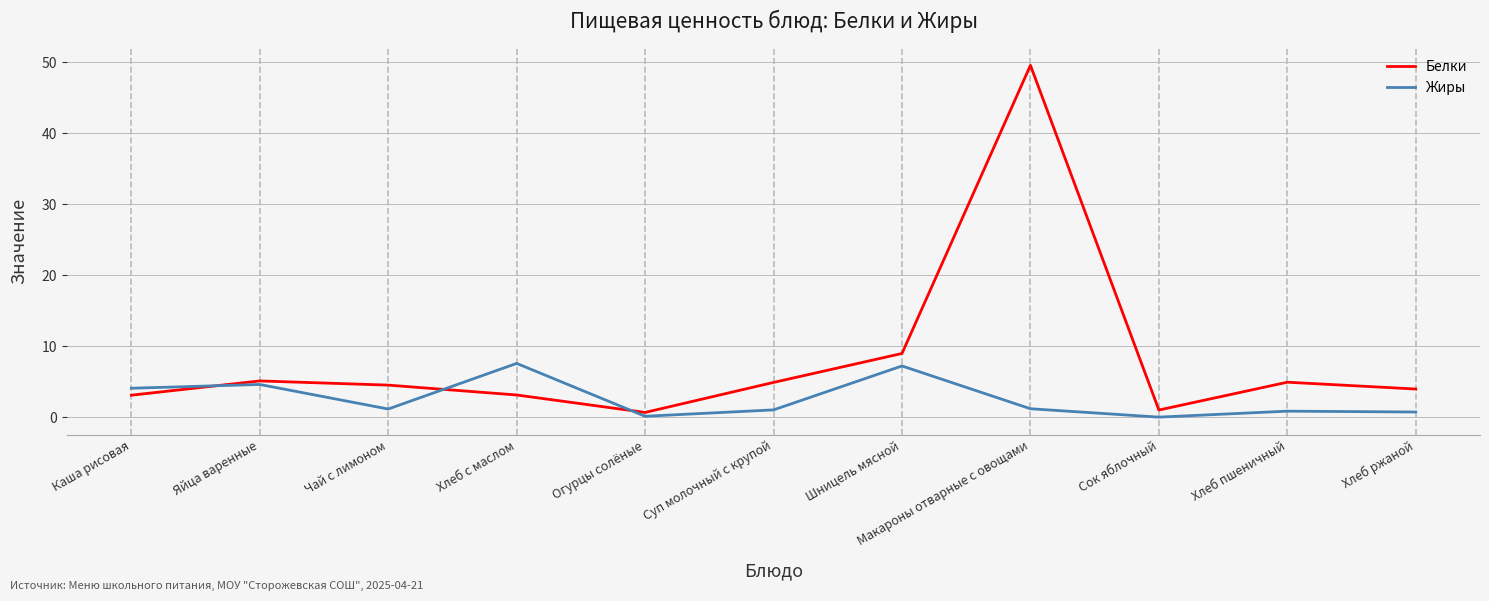

Does the chart have visible grid lines?

Yes